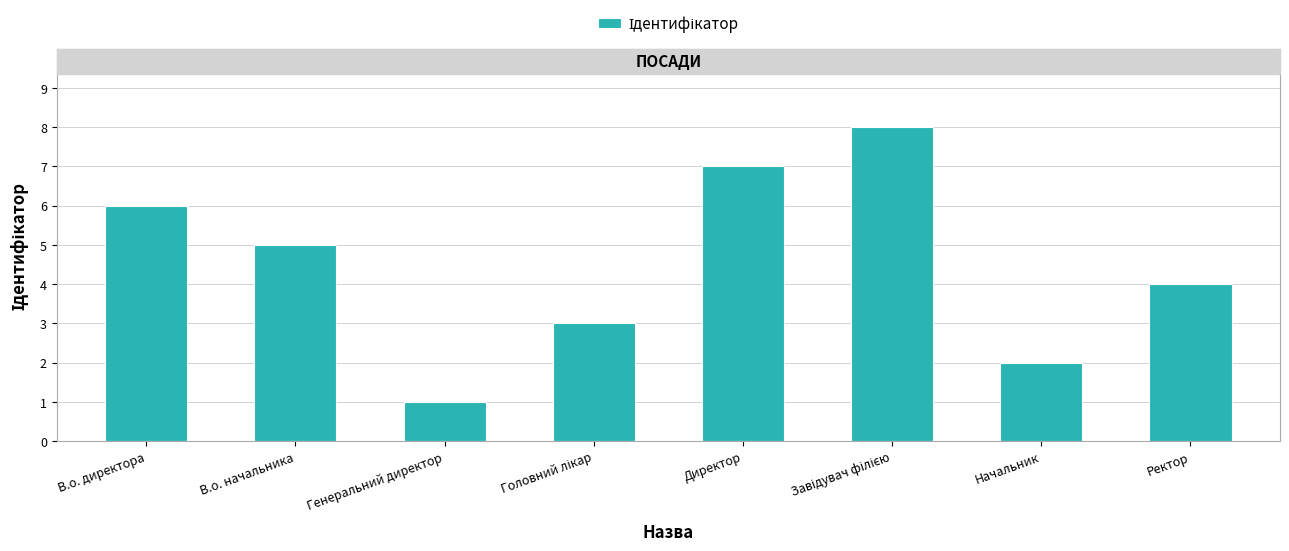

Reading left to right, list all the values displayed in this chart.

6	5	1	3	7	8	2	4